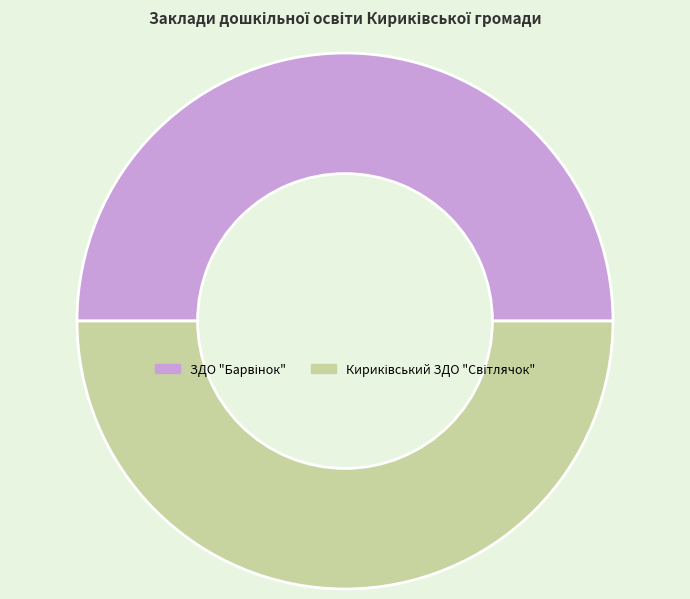

Rank the categories by value from lowest to highest.

Кириківський ЗДО "Світлячок", ЗДО "Барвінок"